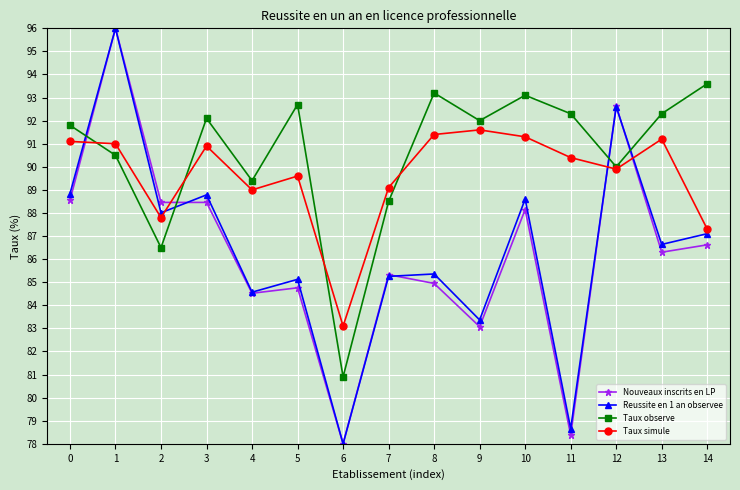

Which series has the largest total across all categories?

Taux observe